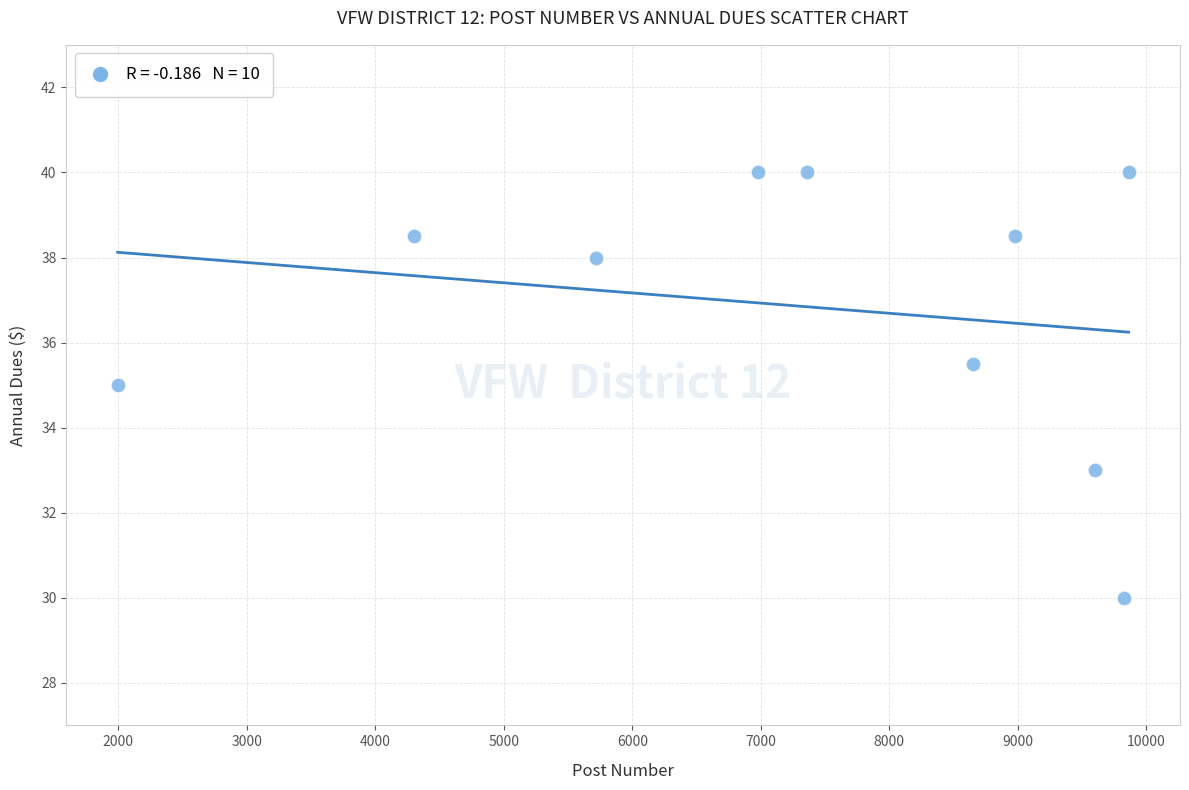

What is the range of X values (max minus min)?

7870.0